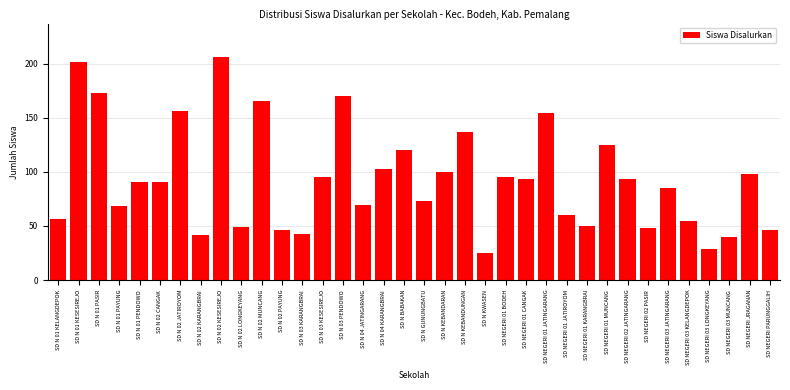

Approximately how many times larger is the value at SD N 04 KARANGBRAI compared to SD N KWASEN?

4.1